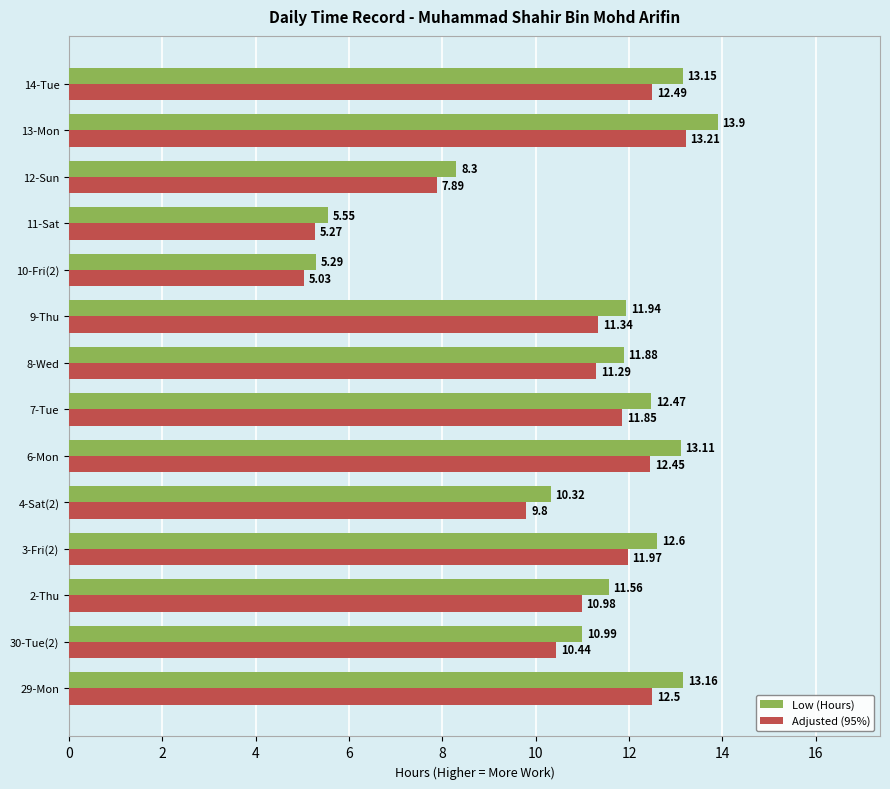

Which series changed the most between 30-Tue(2) and 9-Thu?

Low (Hours)